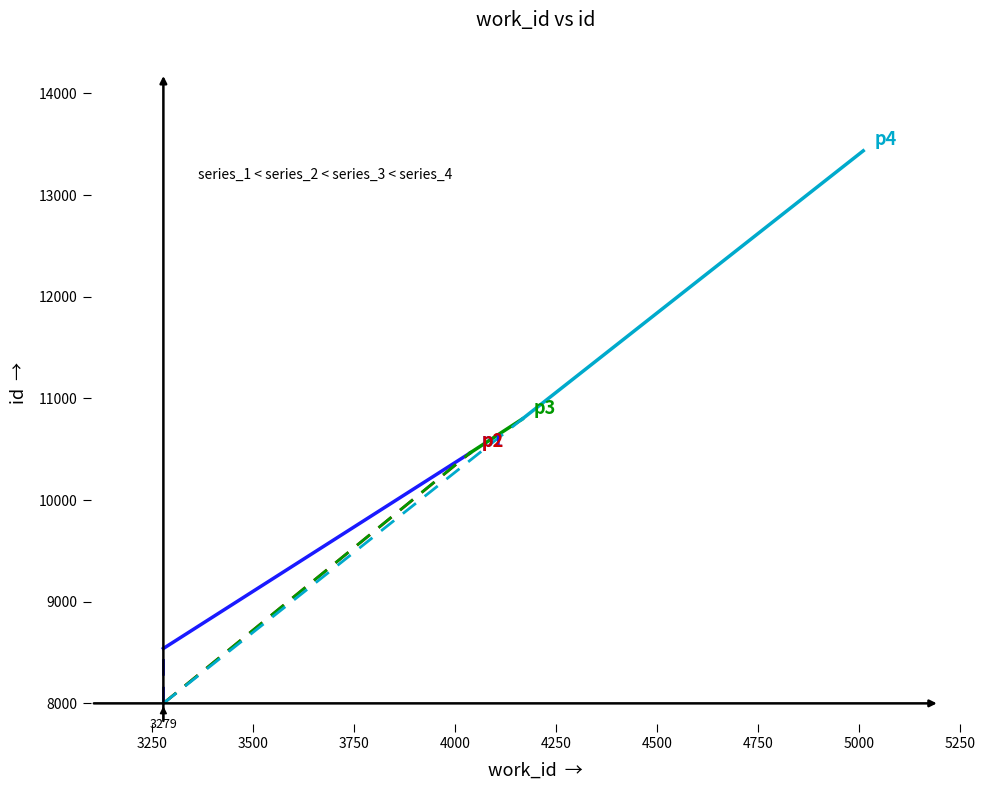

Reading left to right, what are all the values shown in this chart?

series_1: 8540	10463
series_2: 10463	10464
series_3: 10464	10797
series_4: 10797	13436